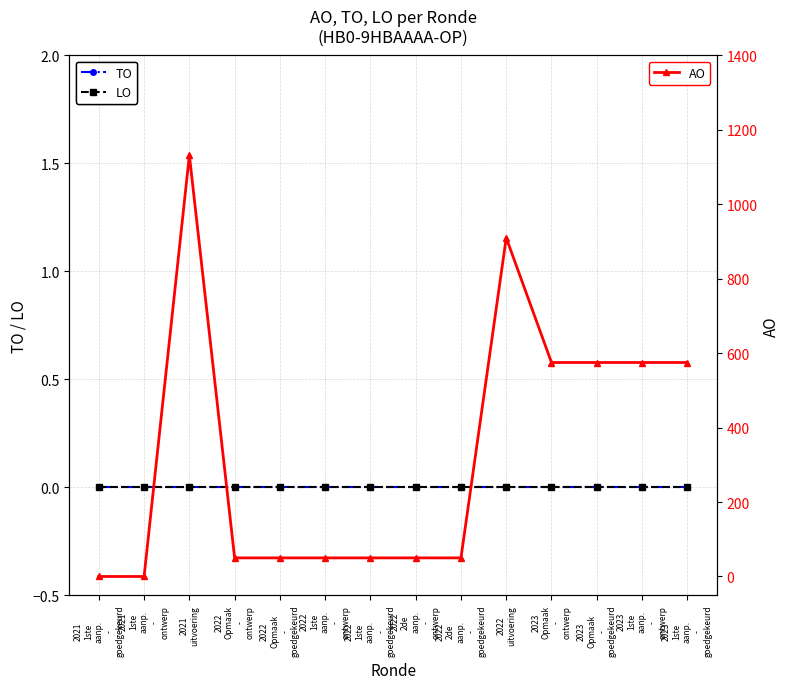

Which series has the largest range (max minus min)?

AO